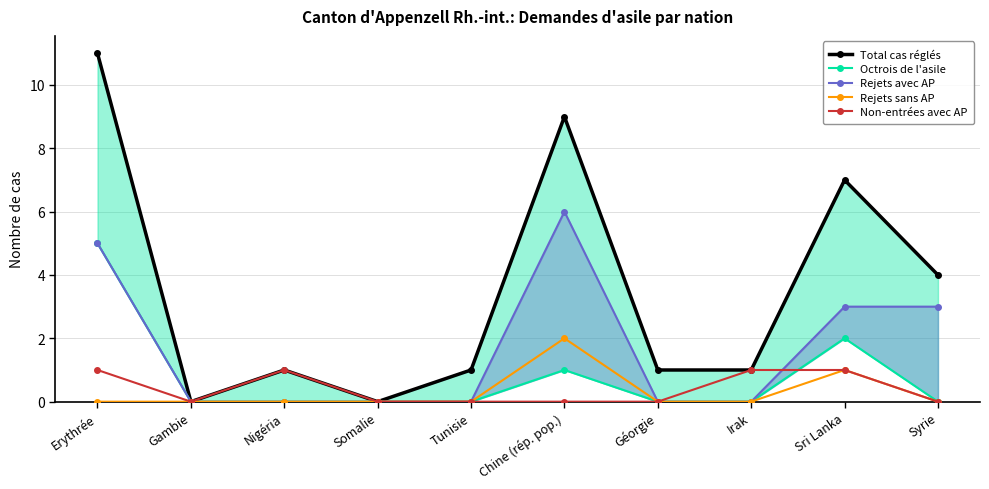

Between Géorgie and Irak, which series saw the biggest shift?

Non-entrées avec AP